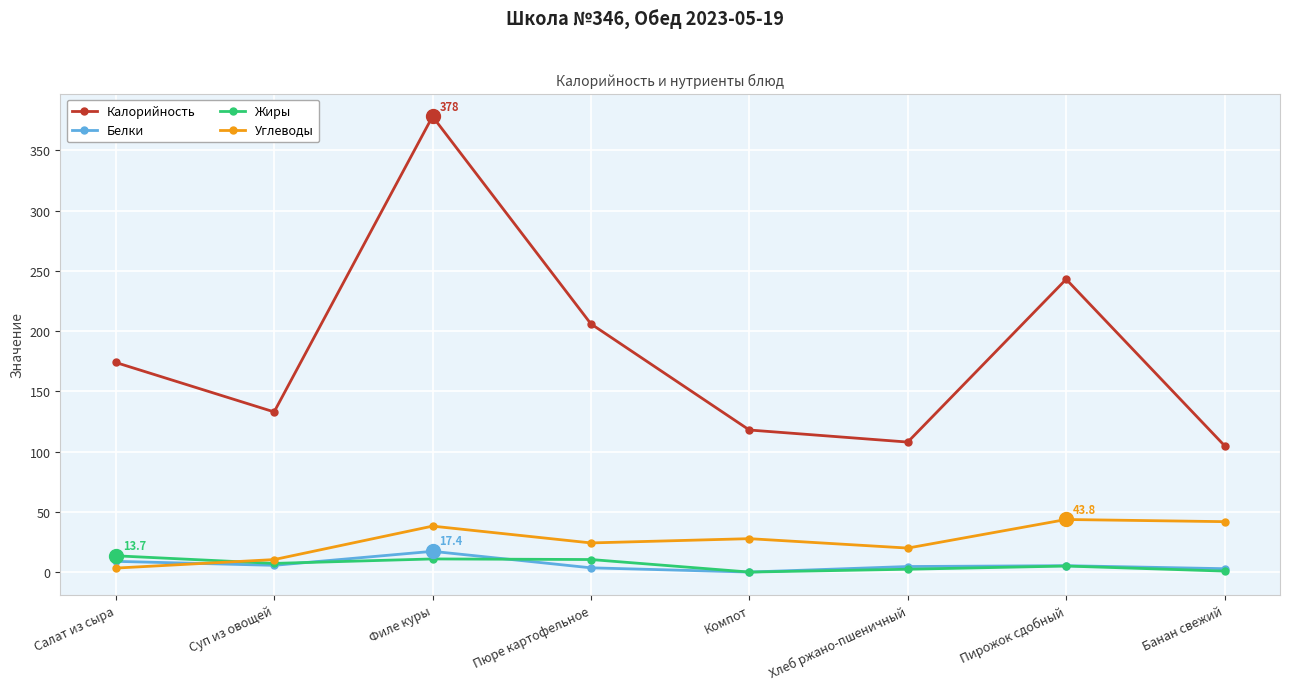

What value does the Калорийность series have at Банан свежий?

105.0